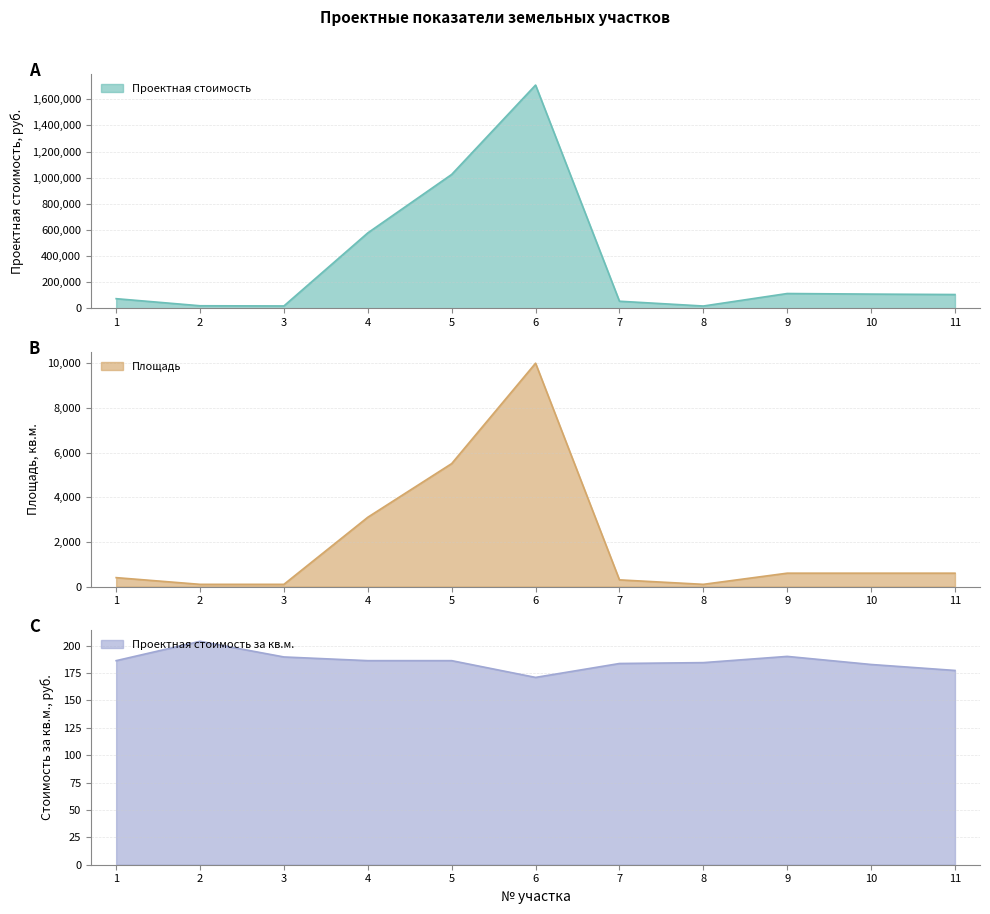

What is the value of the Площадь point at the 7th from the left?

300.0